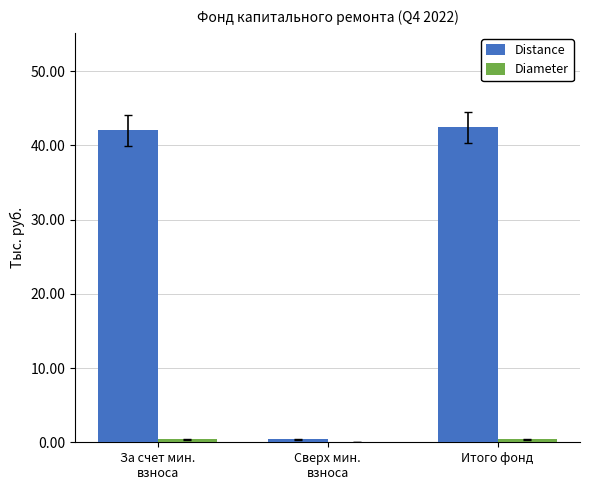

What is the highest value of the Distance series?

42.4